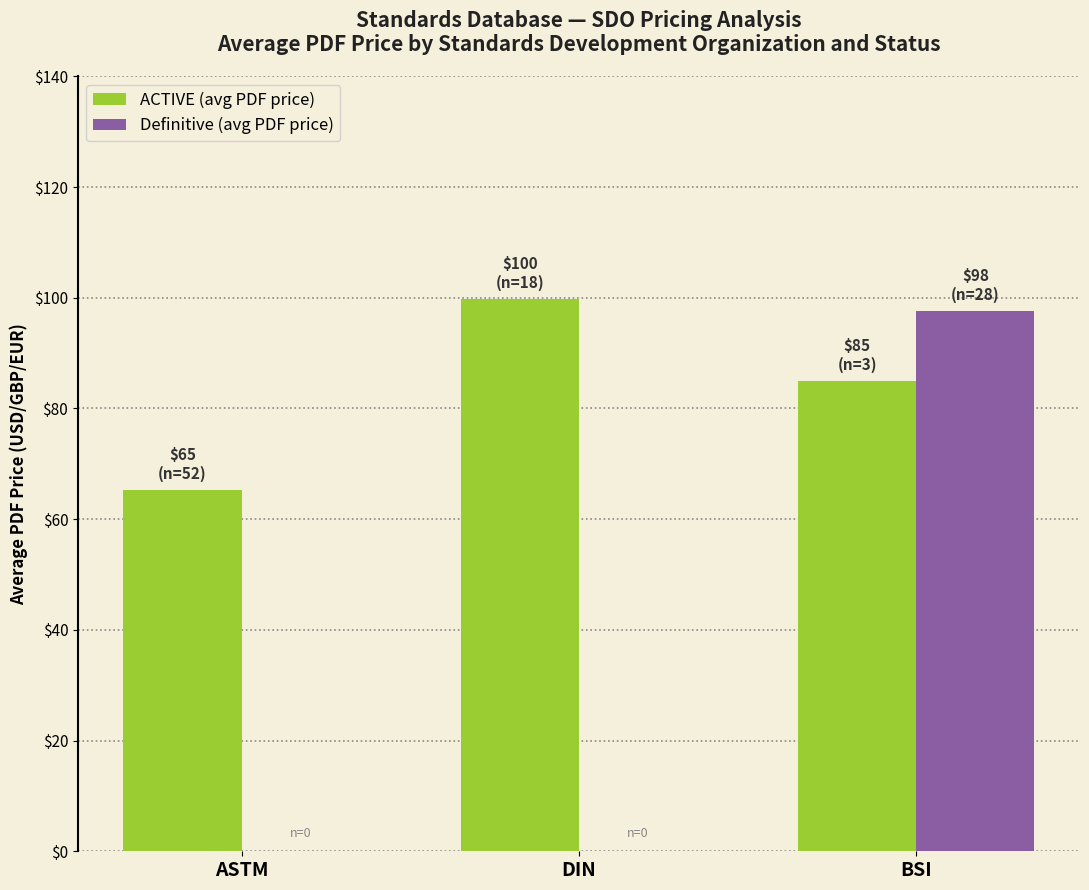

Does the chart contain stacked bars?

No